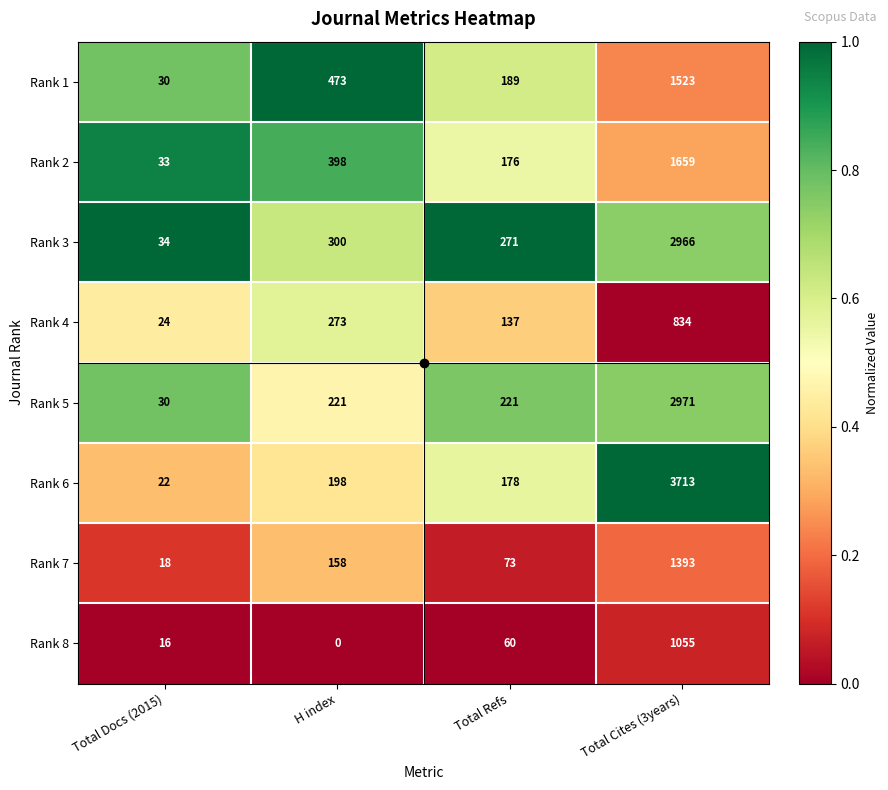

Rank the categories by Rank 6 value from lowest to highest.

Total Docs (2015), Total Refs, H index, Total Cites (3years)